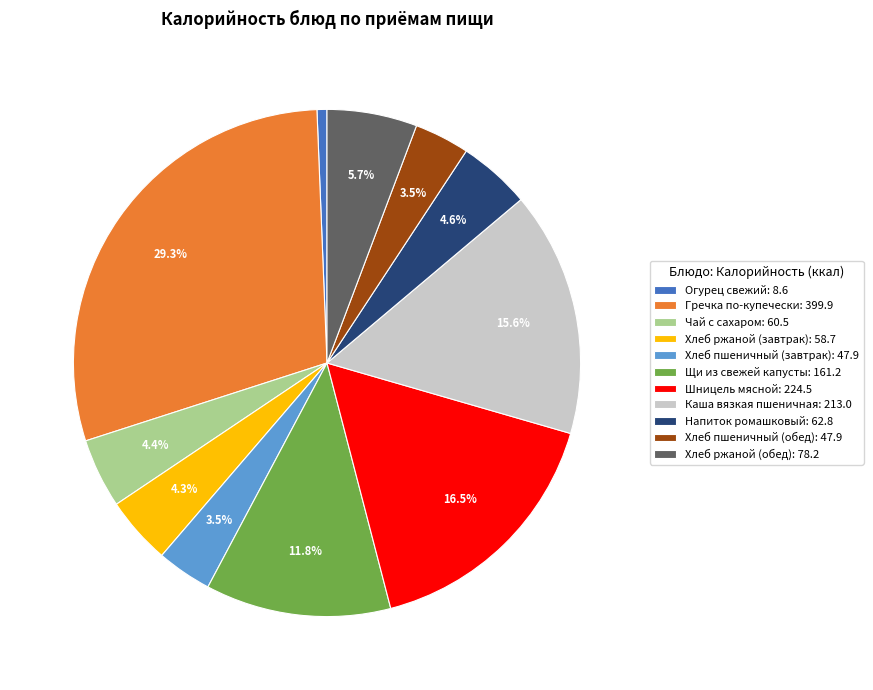

To the nearest percent, what portion does Напиток ромашковый represent?

5%